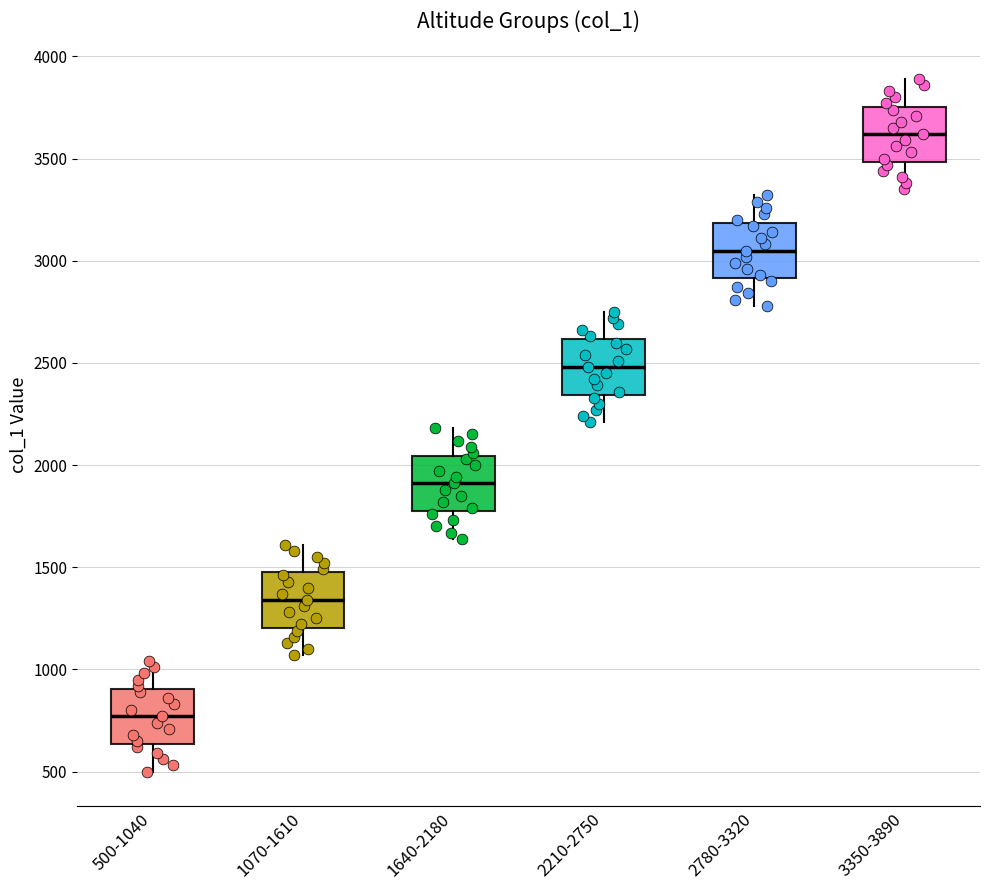

Where does the lower whisker of the box for 2780-3320 end on the y-axis? The values are not printed on the chart, so give them approximately, as read against the axis.

2800